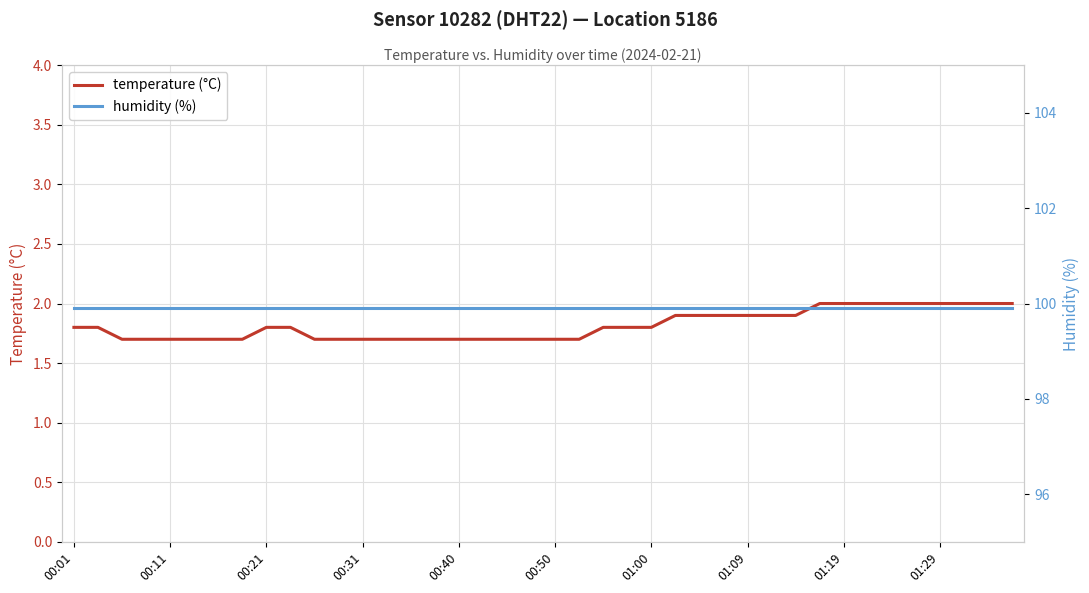

What is the approximate value of temperature (°C) at 30?

1.9